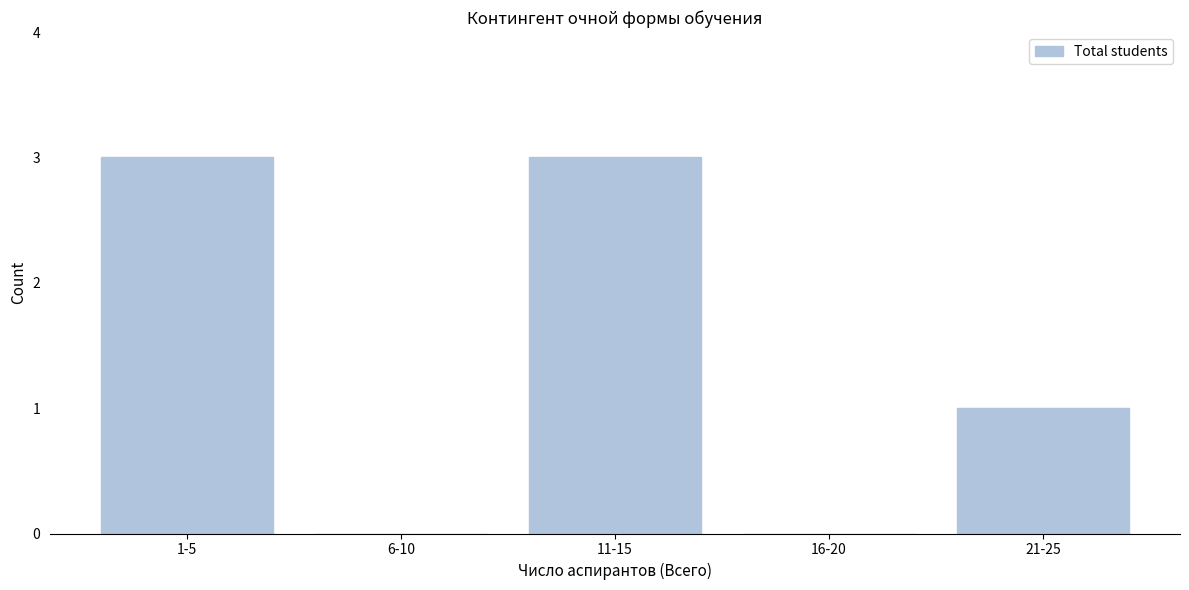

Reading left to right, what are all the values shown in this chart?

1-5=3	6-10=0	11-15=3	16-20=0	21-25=1